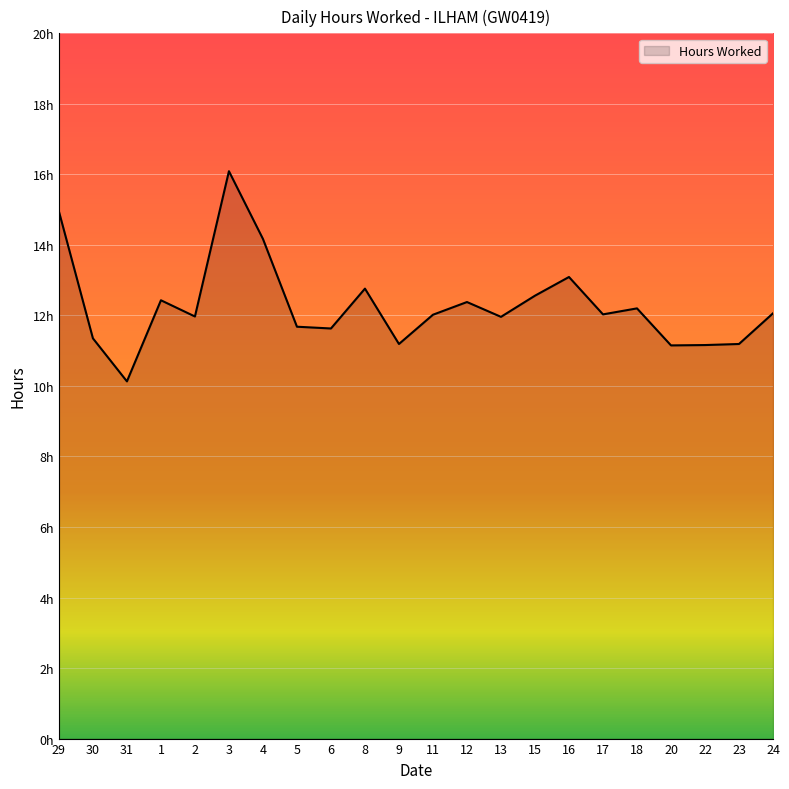

Is it true that the value at 4 is 7.8?

False